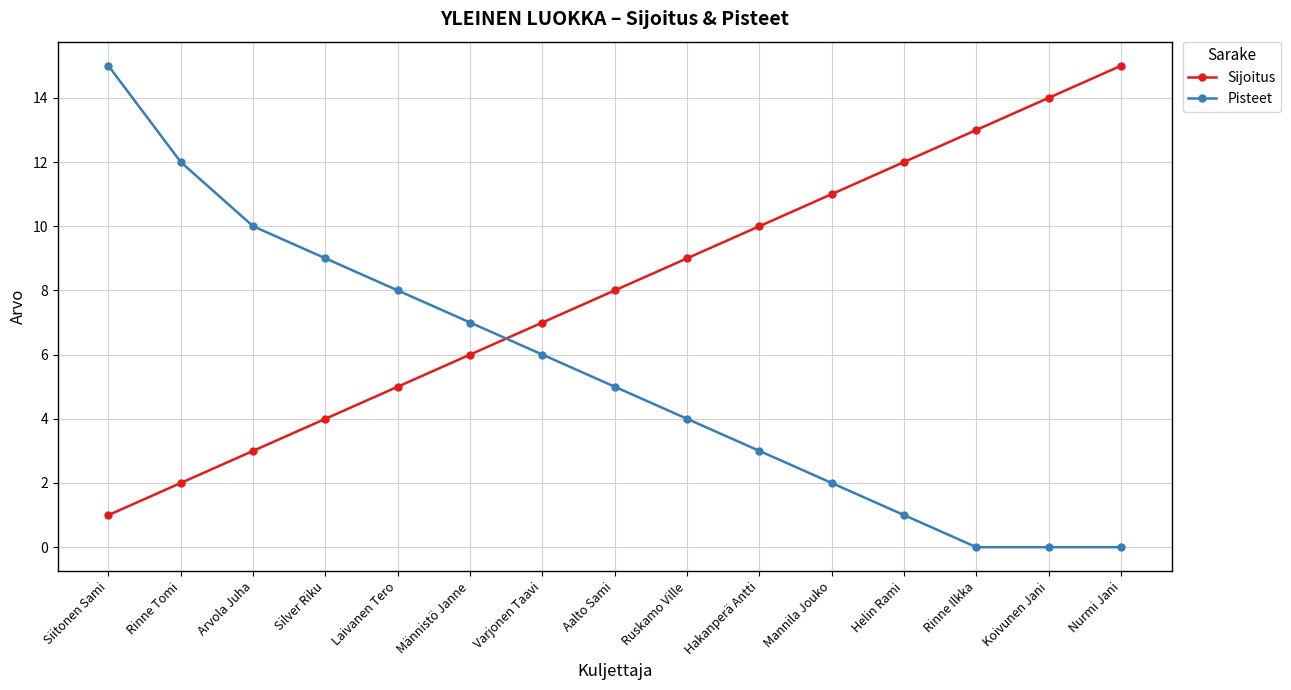

The Pisteet series shows 6 at Varjonen Taavi. True or false?

True